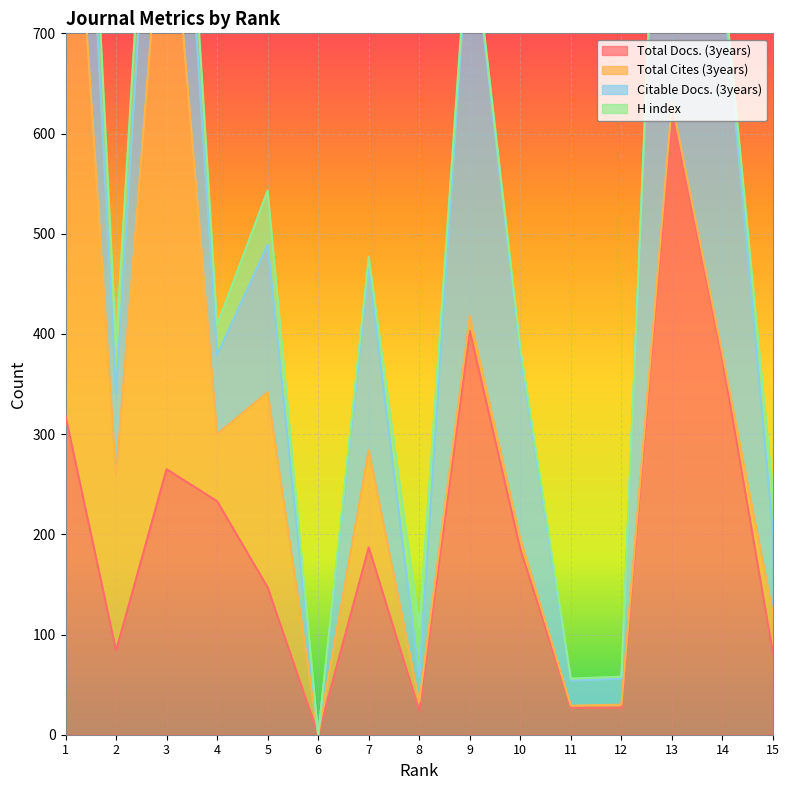

Reading left to right, extract all data points from this chart.

Total Docs. (3years): 1=318	2=84	3=265	4=233	5=147	6=0	7=187	8=24	9=403	10=185	11=27	12=27	13=622	14=374	15=81
Total Cites (3years): 1=705	2=175	3=630	4=67	5=195	6=0	7=97	8=9	9=15	10=11	11=2	12=3	13=9	14=6	15=40
Citable Docs. (3years): 1=297	2=82	3=264	4=79	5=147	6=0	7=181	8=24	9=403	10=183	11=25	12=26	13=622	14=374	15=81
H index: 1=85	2=48	3=70	4=30	5=54	6=0	7=12	8=51	9=5	10=7	11=2	12=2	13=5	14=12	15=39